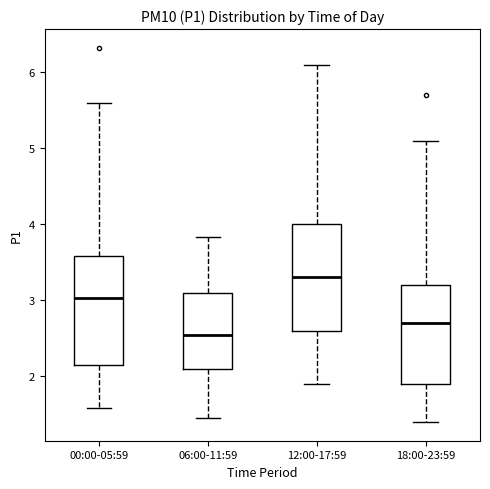

Which box has the highest median line?

12:00-17:59